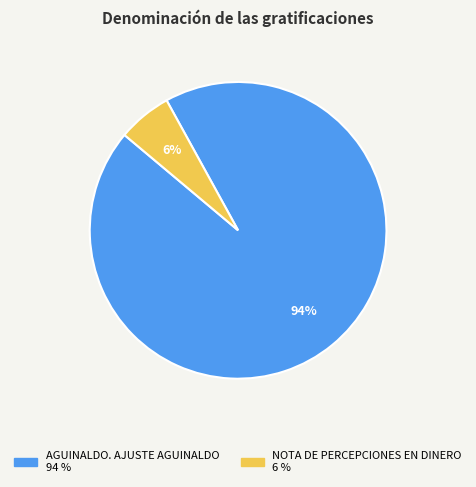

Count the number of slices in the pie.

2